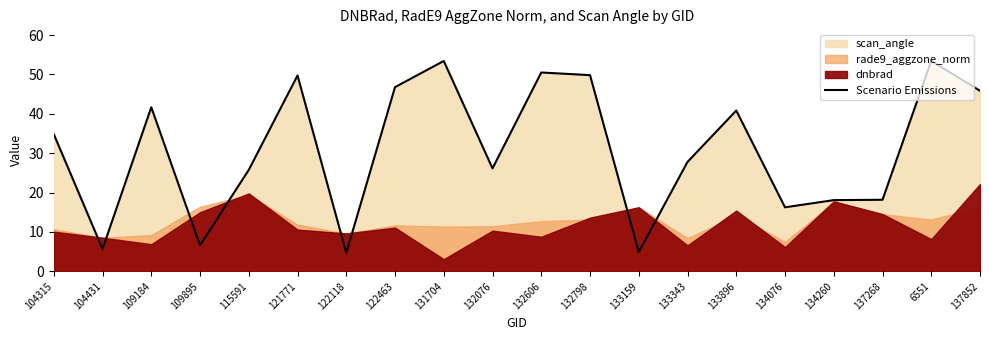

What is the highest value of the Scenario Emissions series?

53.5